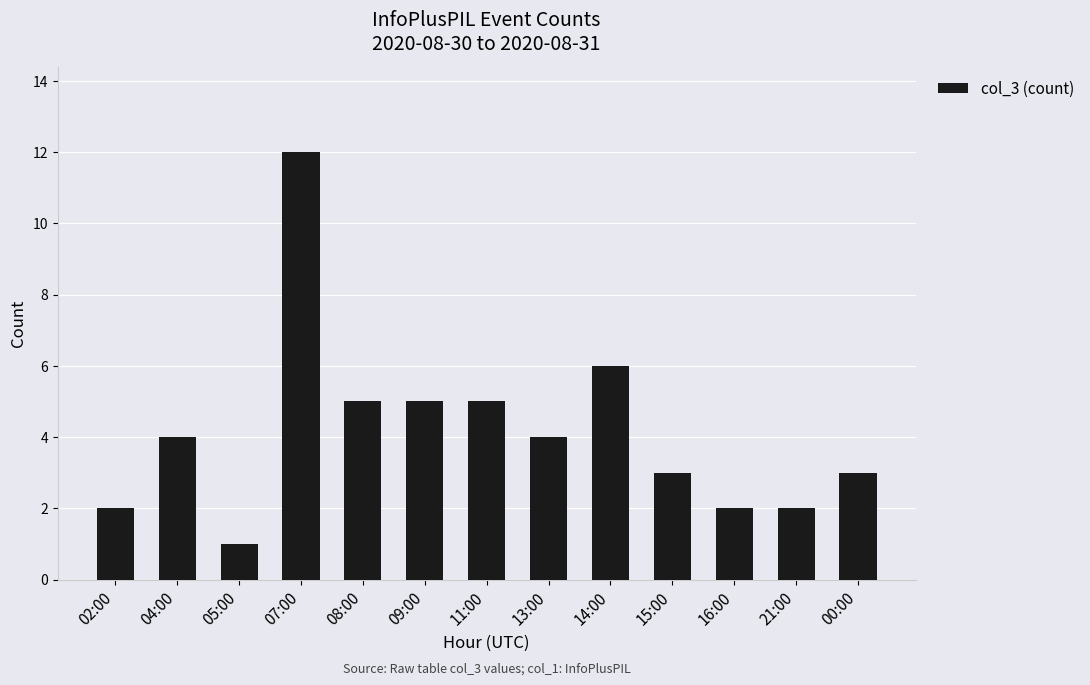

What is the greatest value displayed?

12